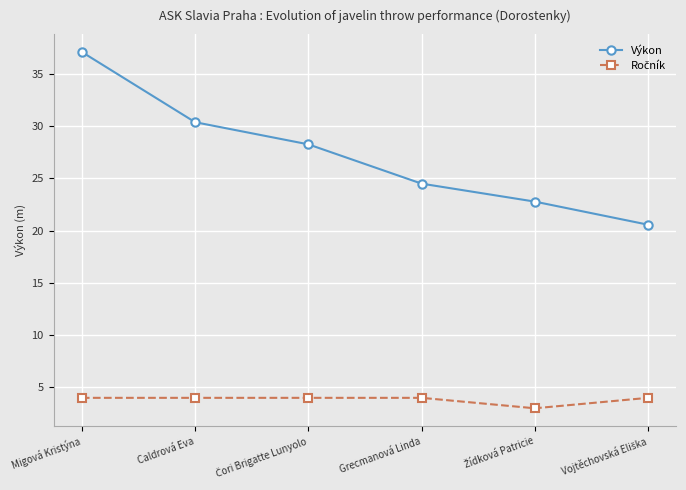

What is the label of the 5th point from the right?

Caldrová Eva